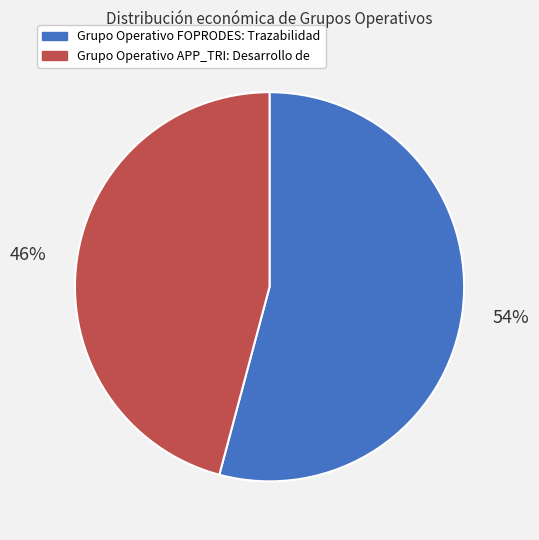

The Grupo Operativo FOPRODES: Trazabilidad slice represents 46% of the pie. True or false?

False